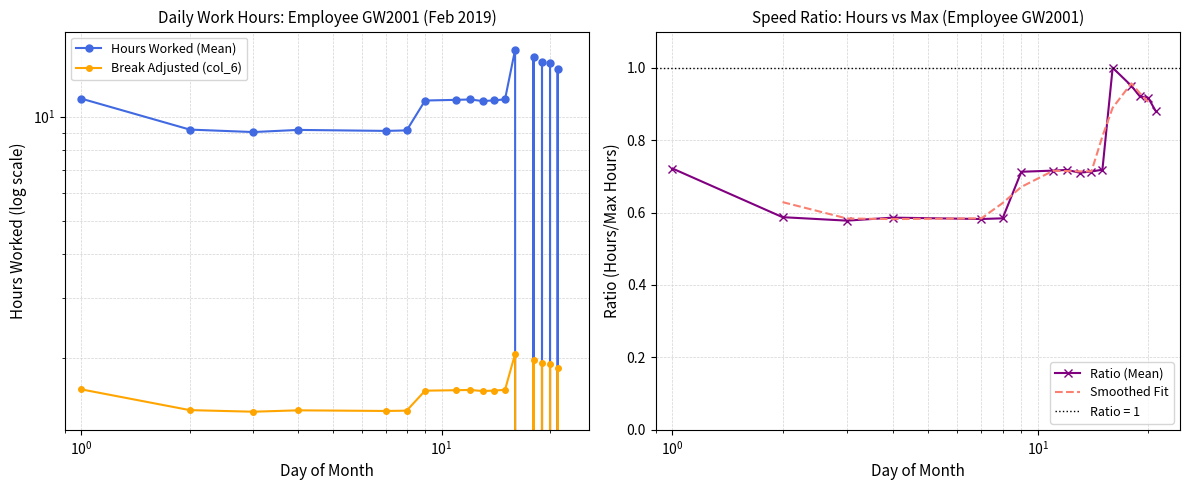

True or false: Ratio (Mean) has more than 0 interior local peaks.

True